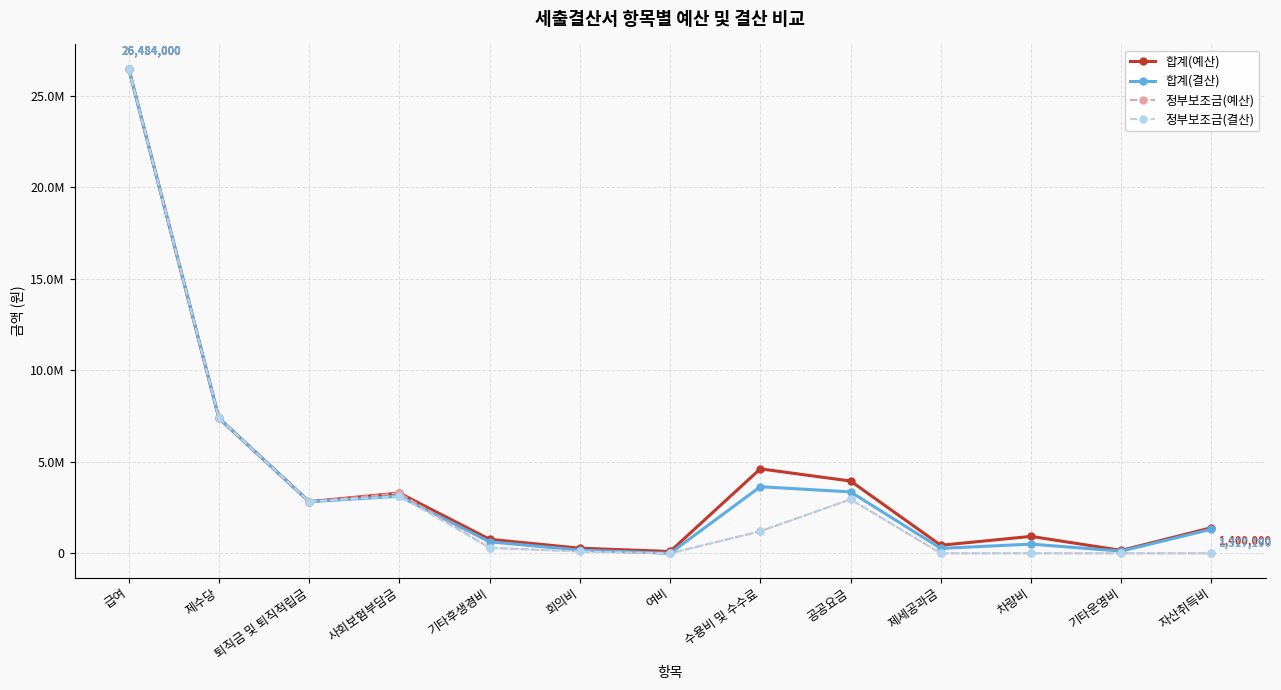

What is the difference between the highest and lowest values at 제수당?

420